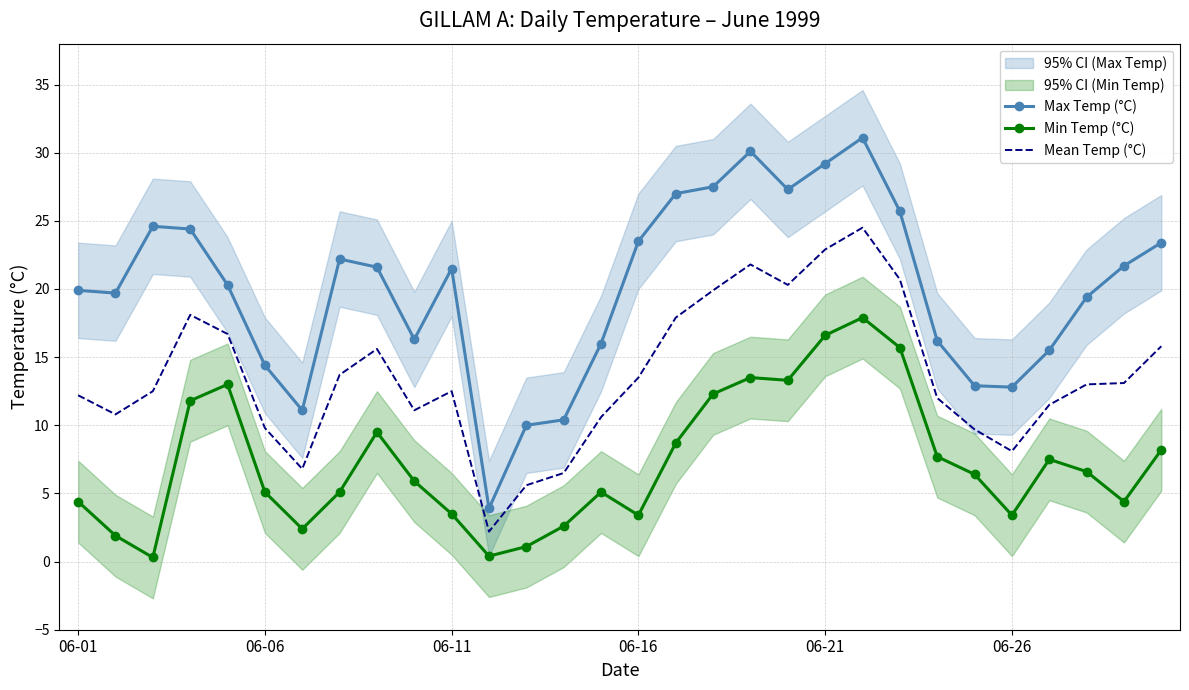

Which series has the largest range (max minus min)?

Max Temp (°C)